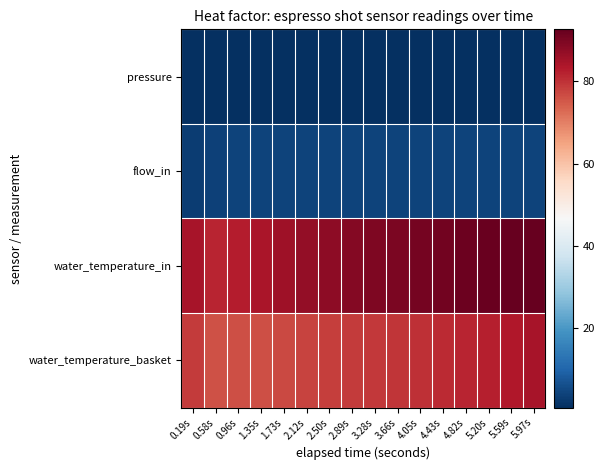

What is the total value across all series at 4.82s?

178.4